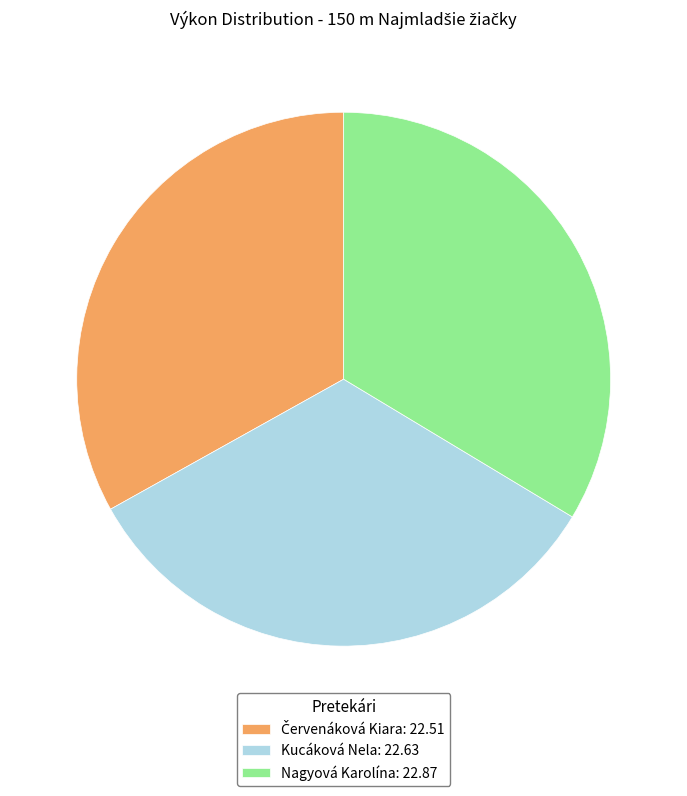

Is it true that Nagyová Karolína is 28% of the pie?

False